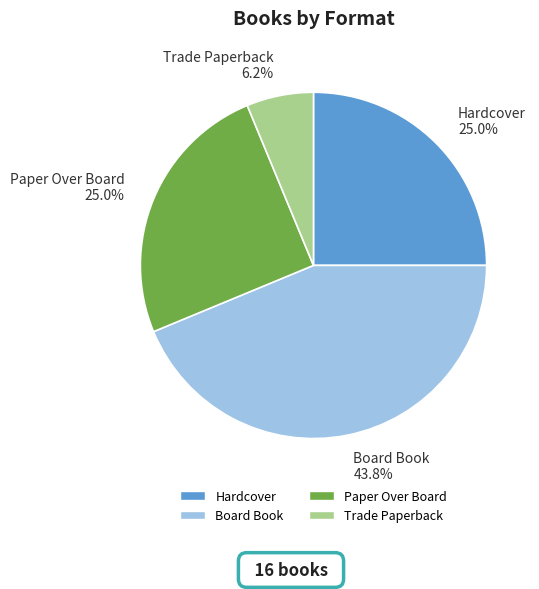

Does Board Book account for over 50% of the chart?

No